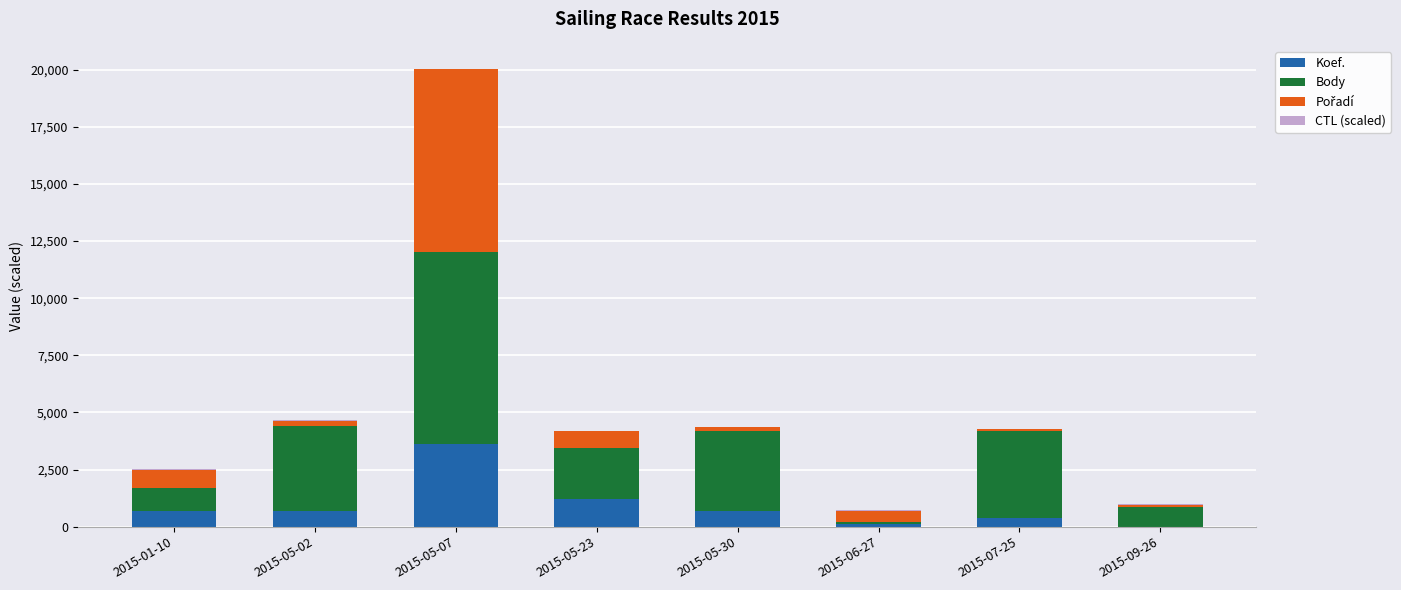

How many data points does each series have?

8